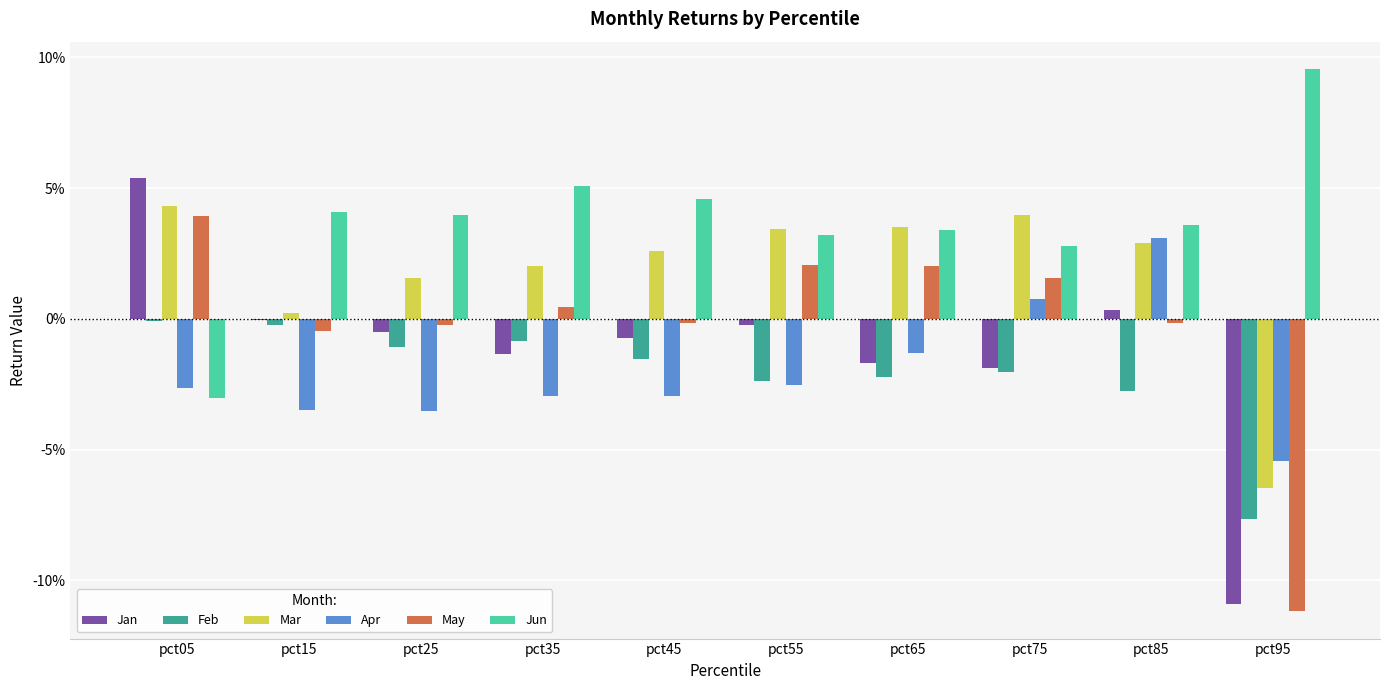

Are the bars horizontal?

No